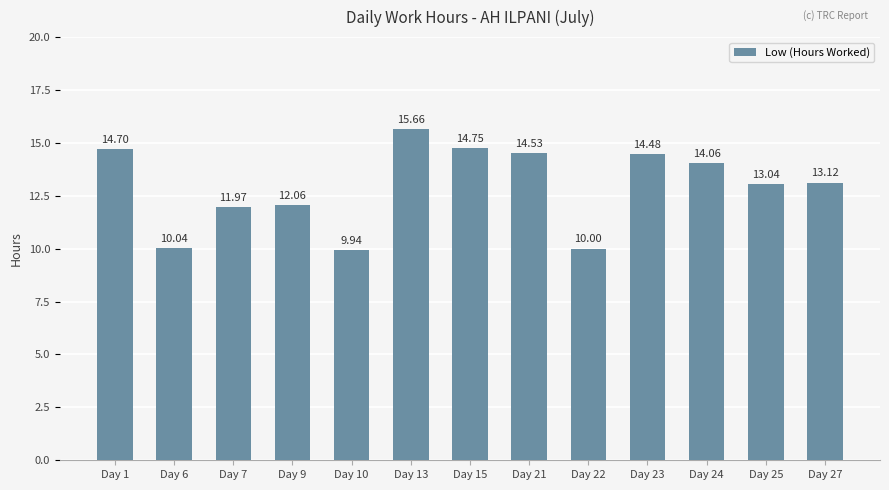

Are the bars grouped side by side (vs. stacked)?

No